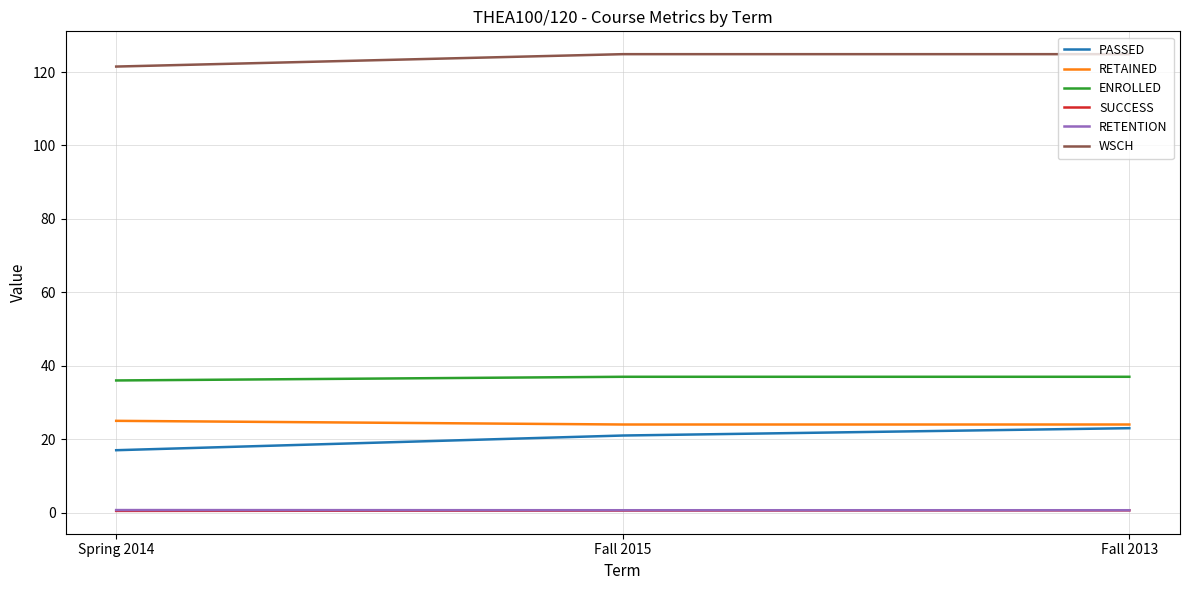

Which category has the lowest value in the WSCH series?

Spring 2014